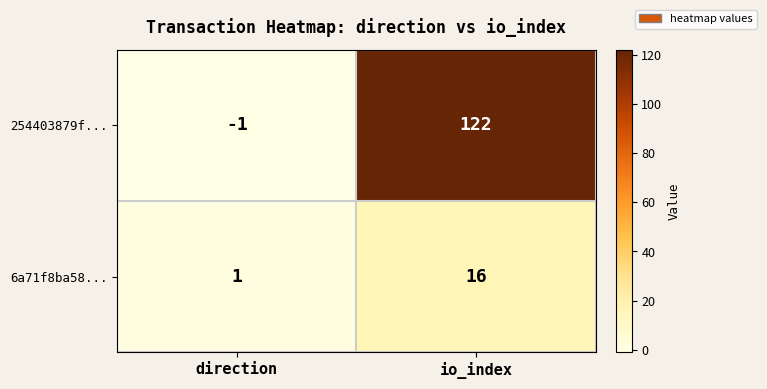

What is the sum of all 254403879f... values?

121